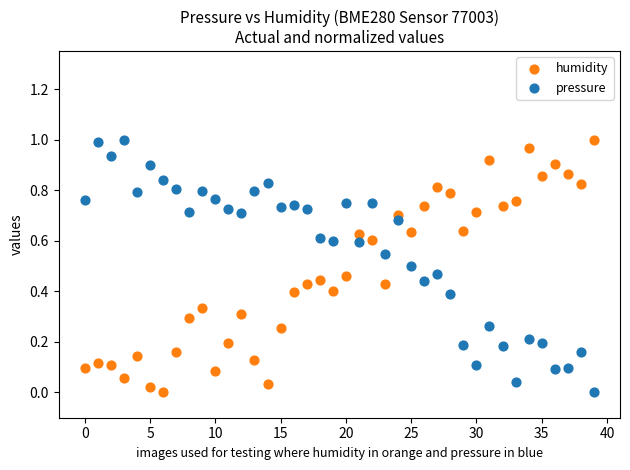

What are all the series names shown in the legend?

humidity, pressure